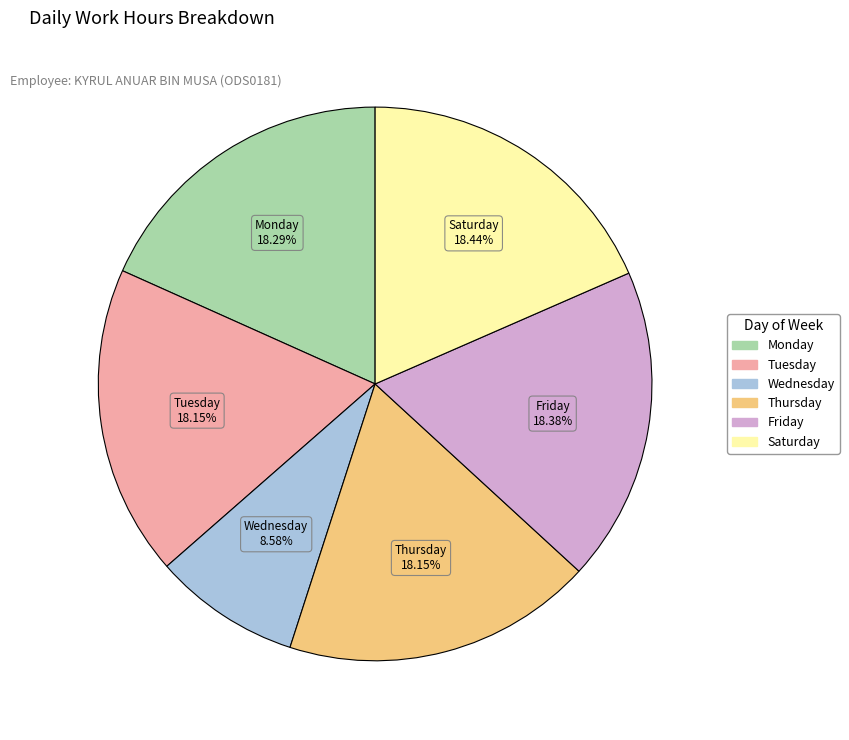

Is there a majority slice in this chart?

No